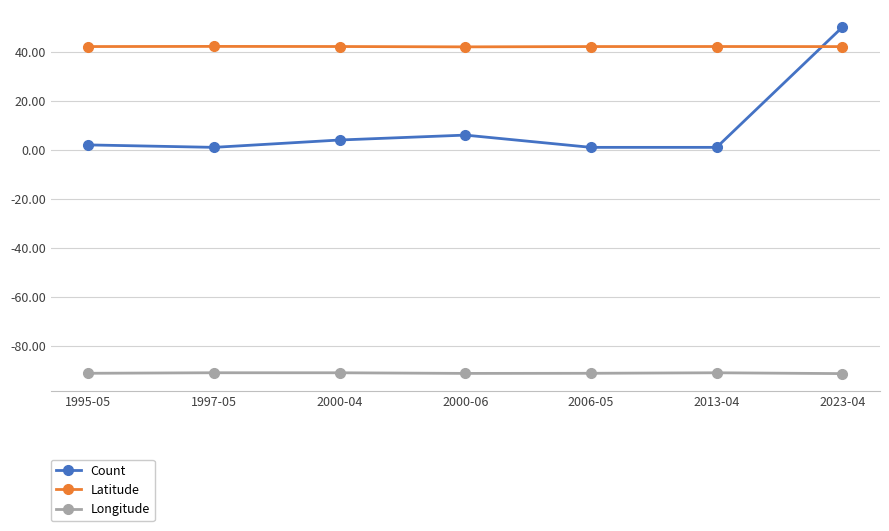

What position from the left is 2000-04?

3